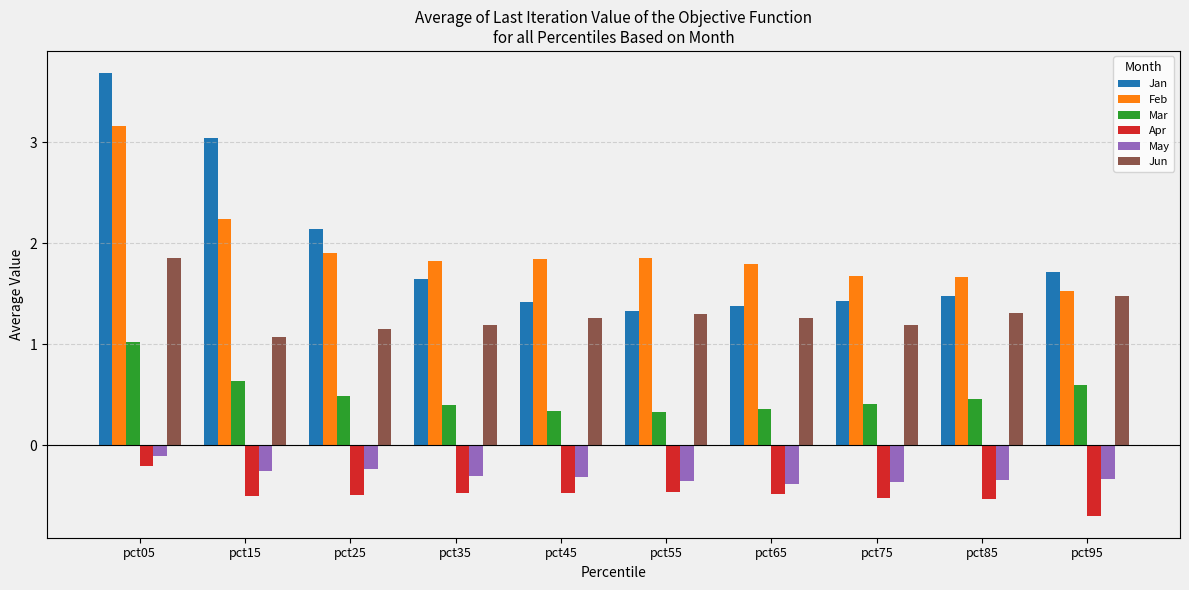

What is the difference between the highest and lowest values at pct95?

2.4